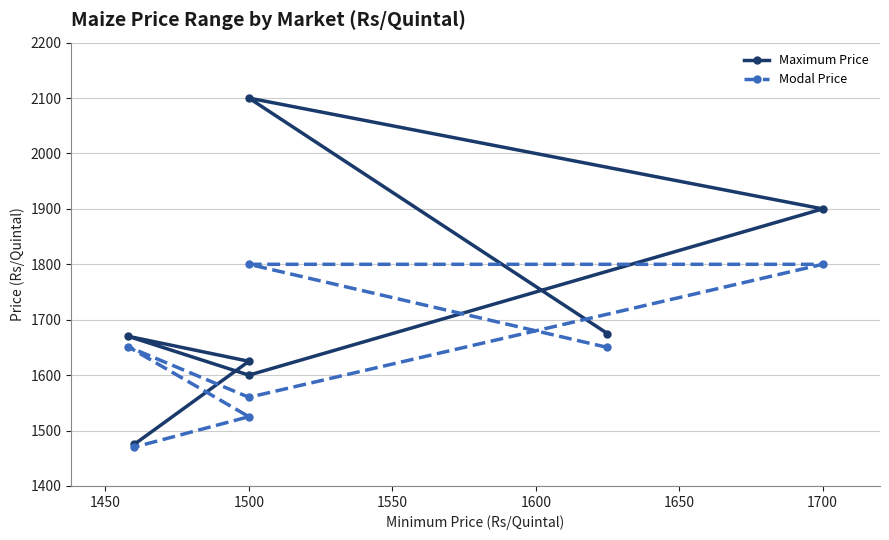

List the series in order of their peak value, lowest first.

Modal Price, Maximum Price